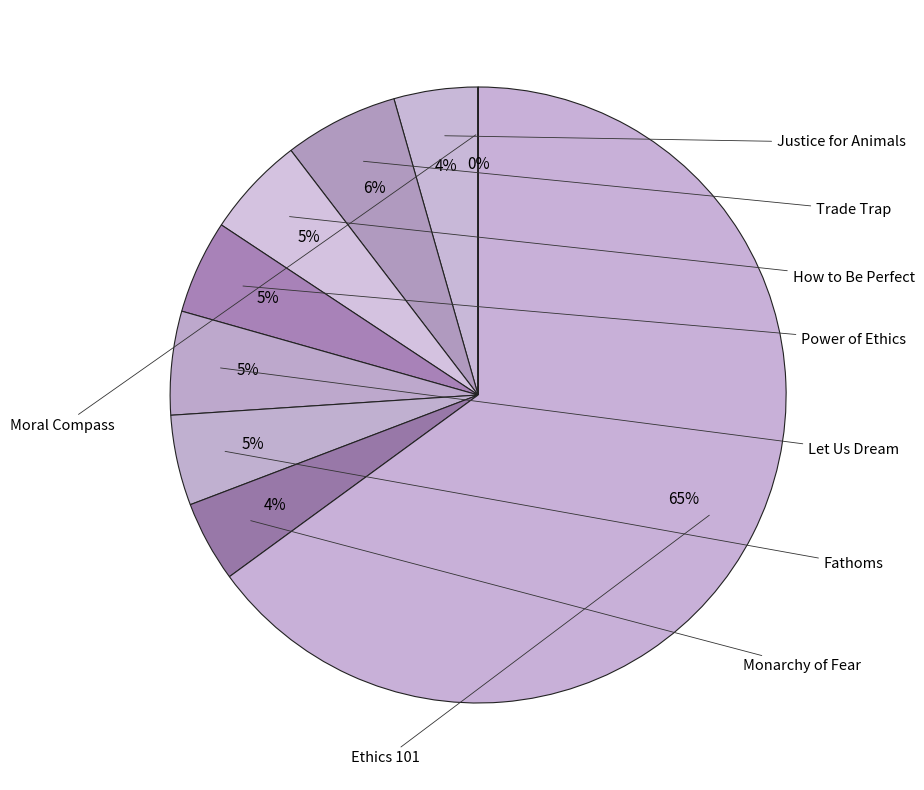

To the nearest percent, what is the difference between the Ethics 101 and Trade Trap slice percentages?

59%